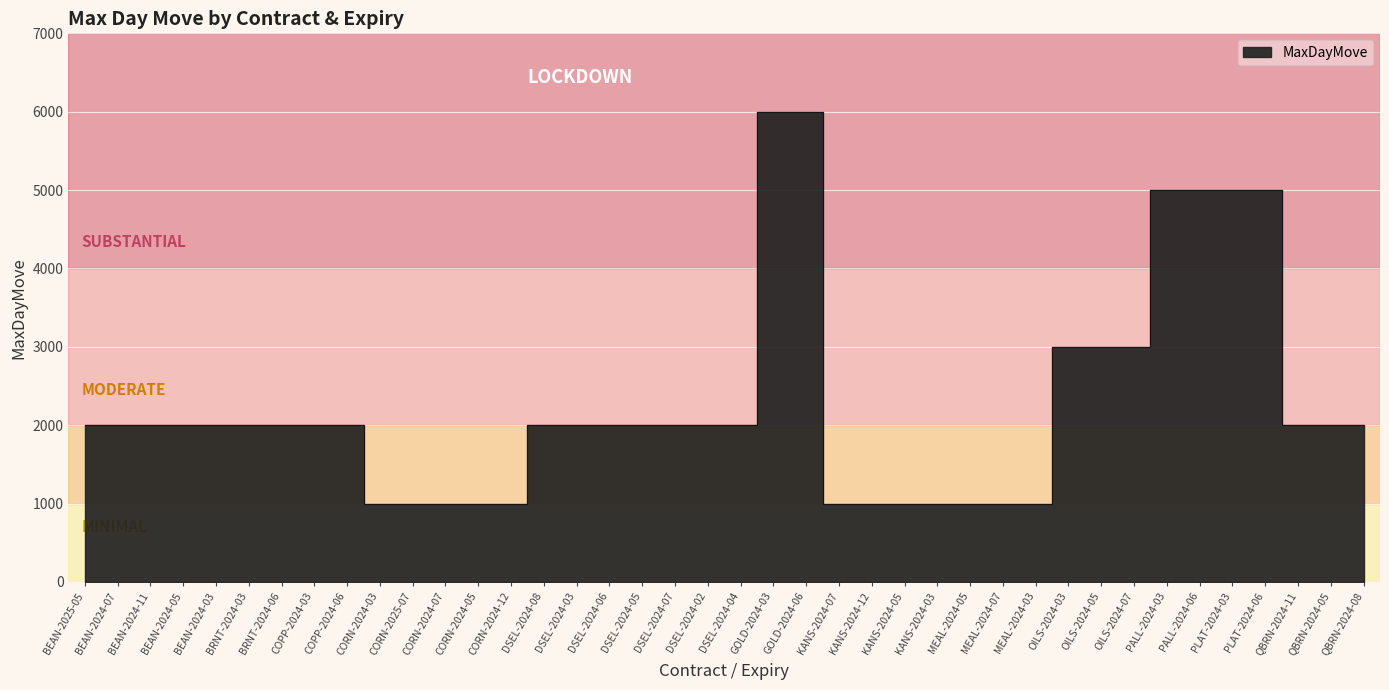

List the labels in order of value, smallest first.

CORN-2024-03, CORN-2025-07, CORN-2024-07, CORN-2024-05, CORN-2024-12, KANS-2024-07, KANS-2024-12, KANS-2024-05, KANS-2024-03, MEAL-2024-05, MEAL-2024-07, MEAL-2024-03, BEAN-2025-05, BEAN-2024-07, BEAN-2024-11, BEAN-2024-05, BEAN-2024-03, BRNT-2024-03, BRNT-2024-06, COPP-2024-03, COPP-2024-06, DSEL-2024-08, DSEL-2024-03, DSEL-2024-06, DSEL-2024-05, DSEL-2024-07, DSEL-2024-02, DSEL-2024-04, QBRN-2024-11, QBRN-2024-05, QBRN-2024-08, OILS-2024-03, OILS-2024-05, OILS-2024-07, PALL-2024-03, PALL-2024-06, PLAT-2024-03, PLAT-2024-06, GOLD-2024-03, GOLD-2024-06